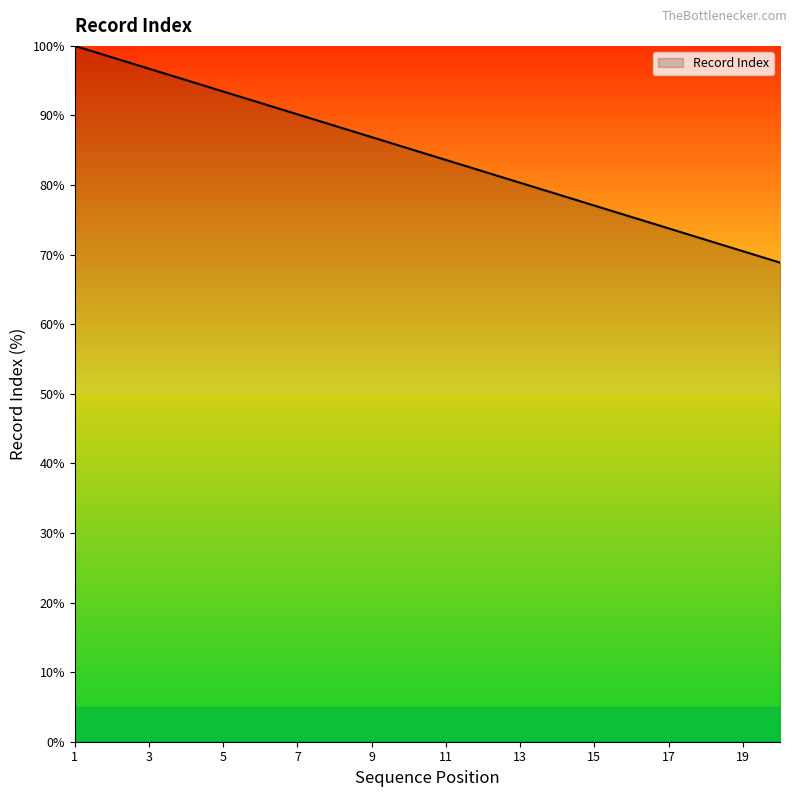

What is the maximum value shown in the chart?

100.0